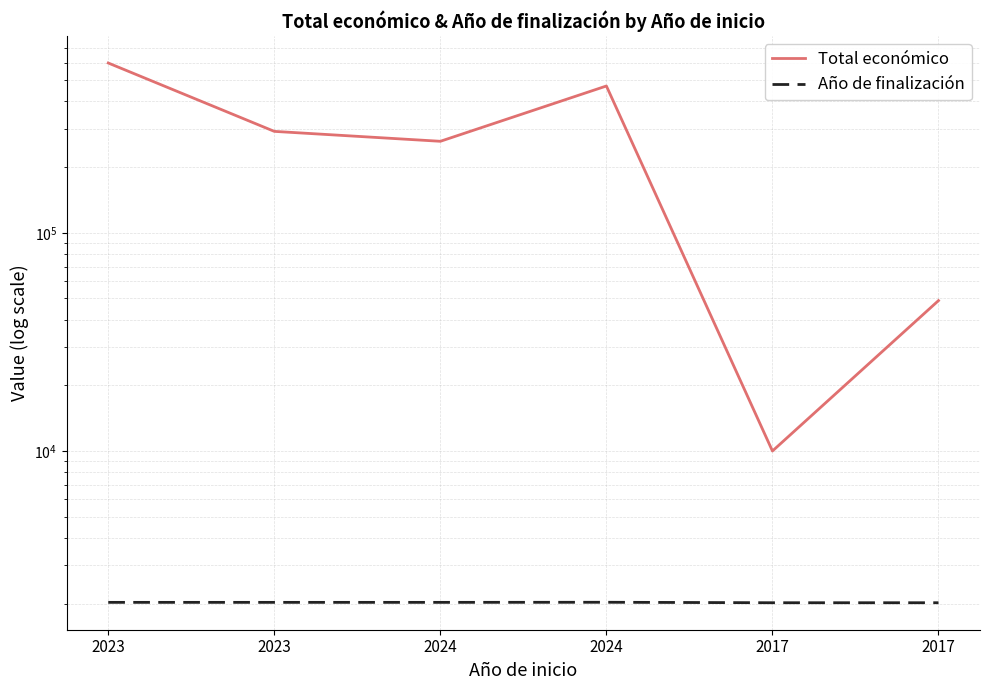

True or false: Año de finalización has more than 2 interior local peaks.

False